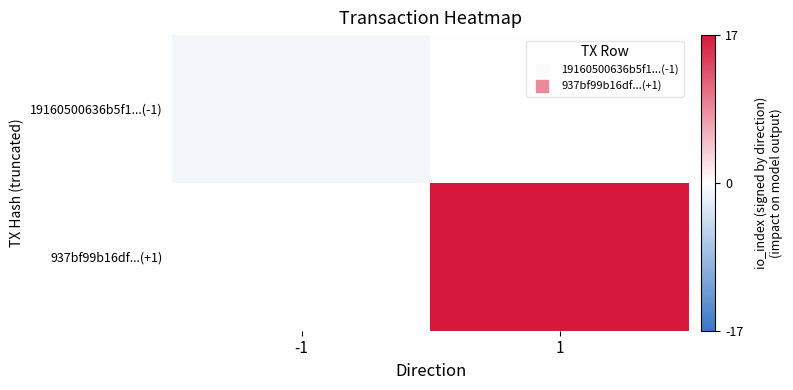

List the series in order of their peak value, highest first.

937bf99b16df...(+1), 19160500636b5f1...(-1)